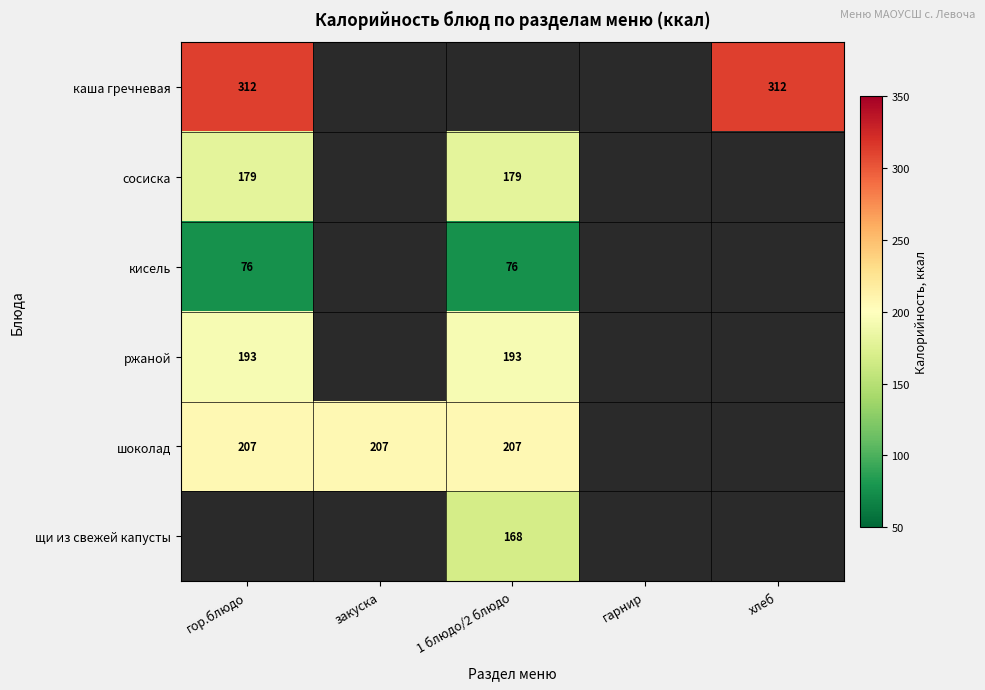

True or false: кисель has a value of 124 at гор.блюдо.

False